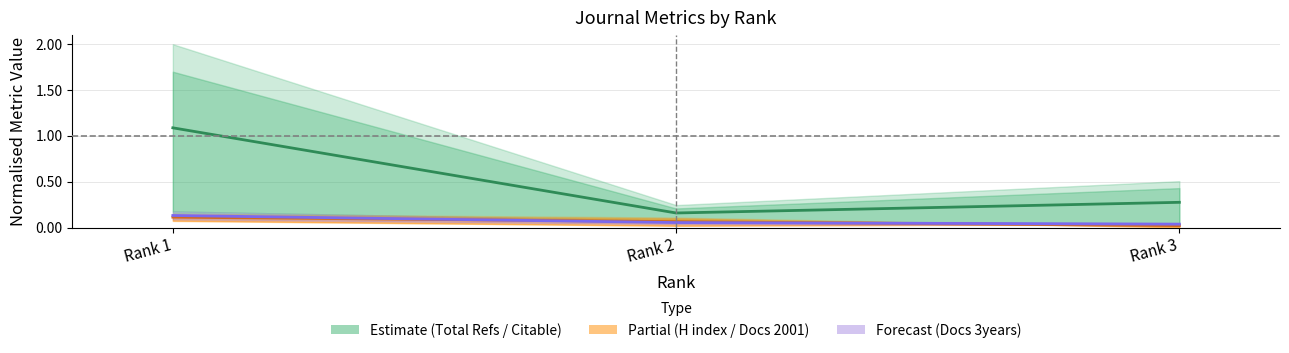

Reading right to left, transcribe all the data shown in this chart.

Citable Docs. (3years): Rank 3=0.3	Rank 2=0.2	Rank 1=1.1
Total Docs. (2001): Rank 3=0.0	Rank 2=0.1	Rank 1=0.1
H index: Rank 3=0.0	Rank 2=0.1	Rank 1=0.1